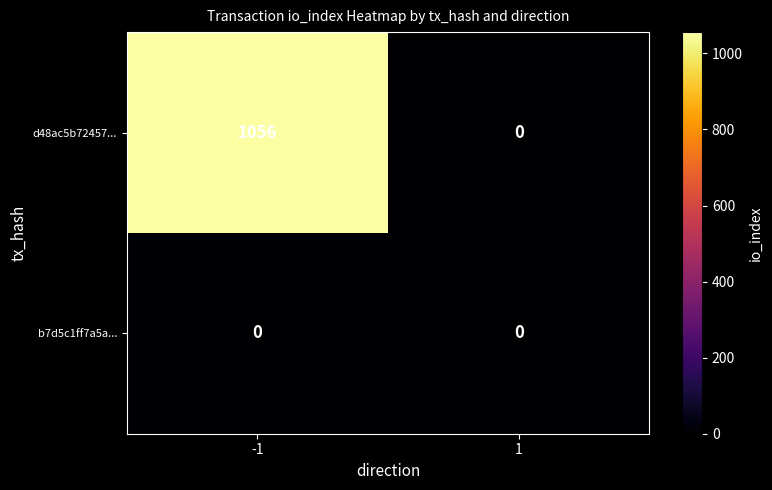

How many data points does each series have?

2